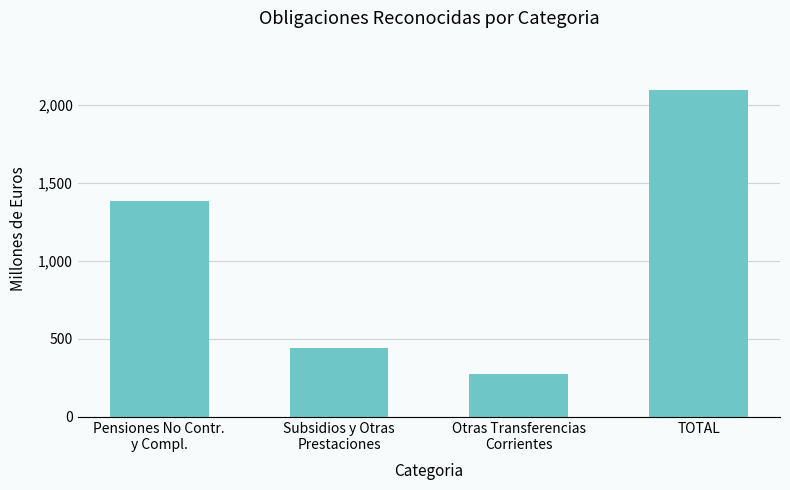

Which category has the highest value across all series?

TOTAL